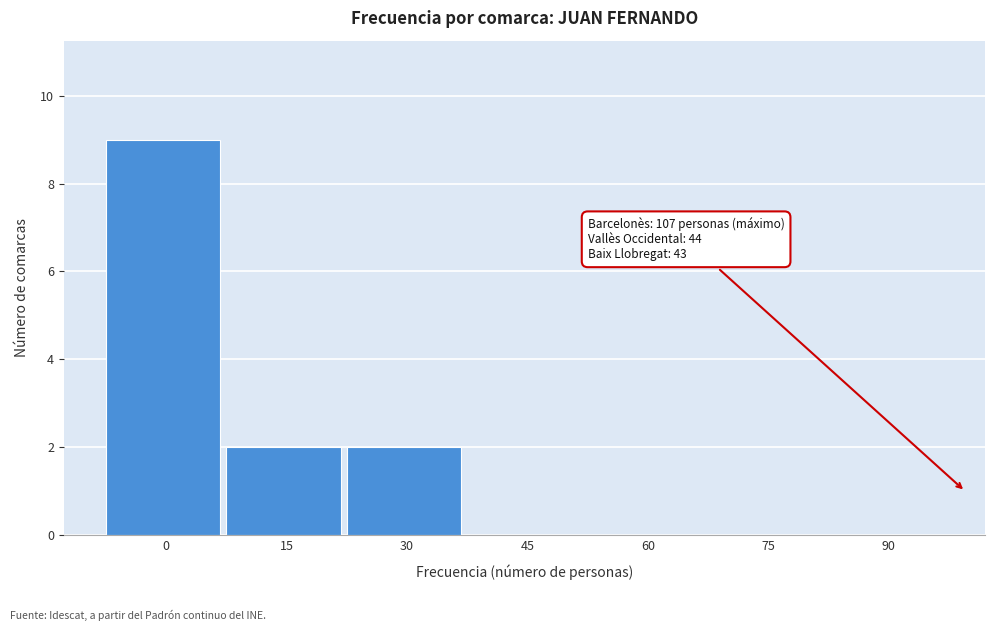

Reading left to right, list all the values displayed in this chart.

0=9	15=2	30=2	45=0	60=0	75=0	90=0